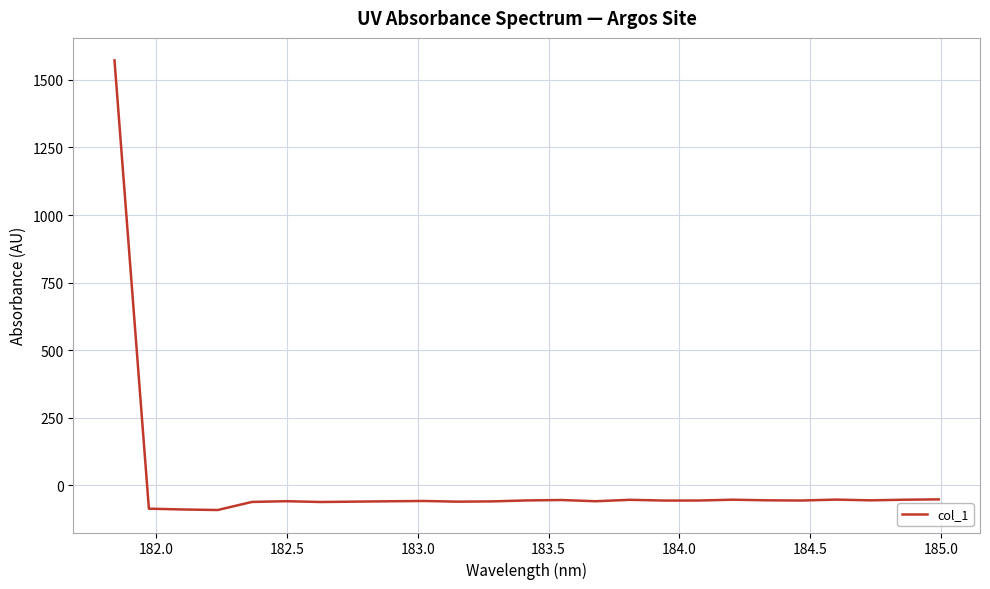

What is the difference between the maximum and minimum values?

1664.9